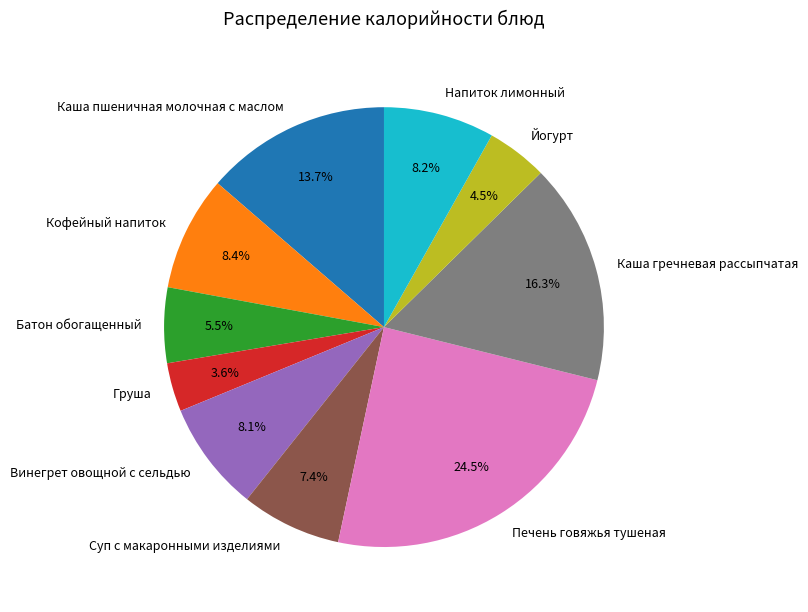

Is it true that Винегрет овощной с сельдью is 2% of the pie?

False